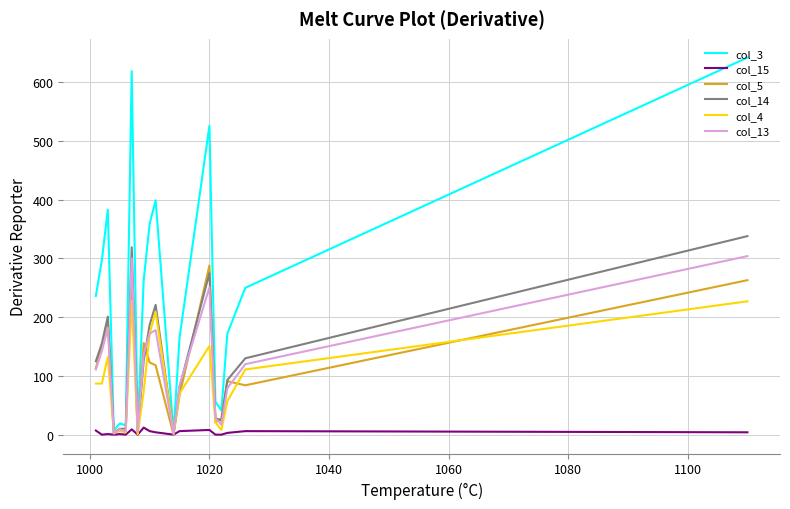

What is the difference between the maximum and minimum values in the col_4 series?

227